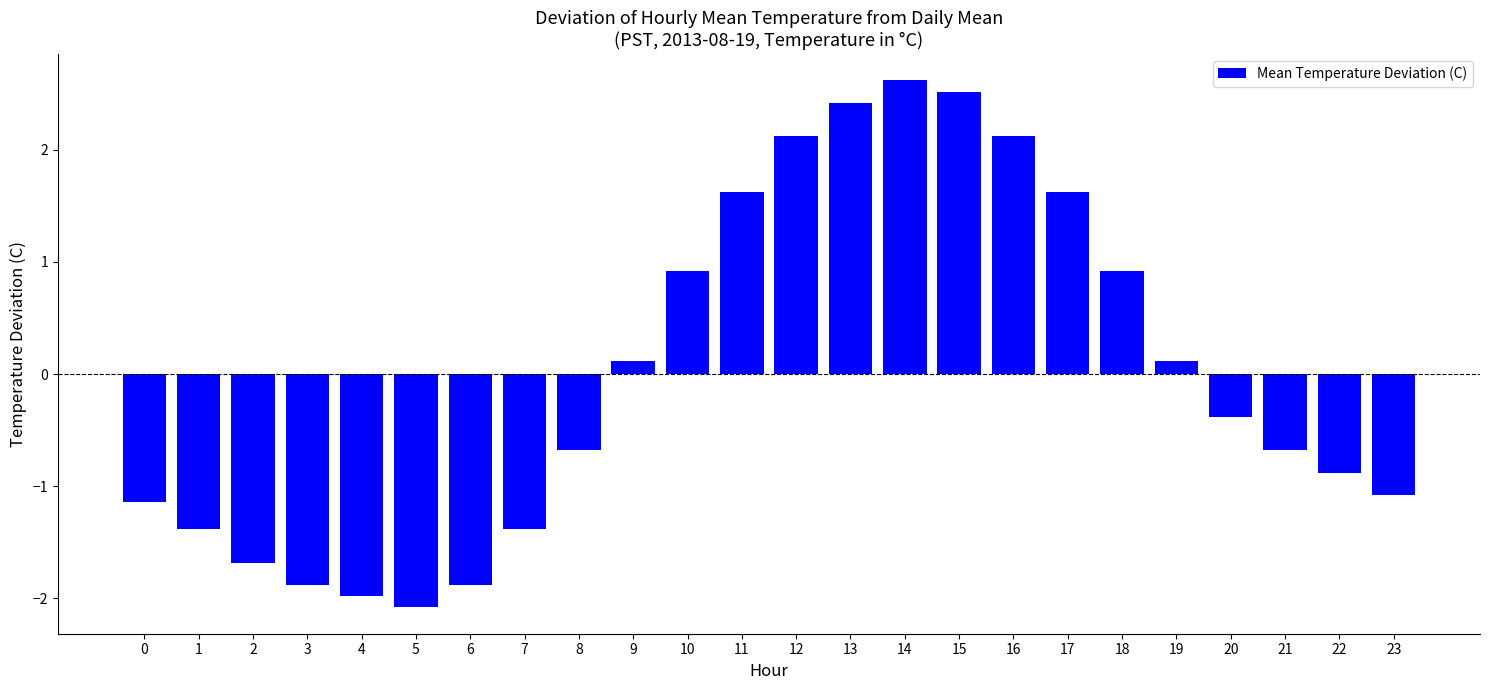

Approximately how many times larger is the value at 11 compared to 13?

0.7